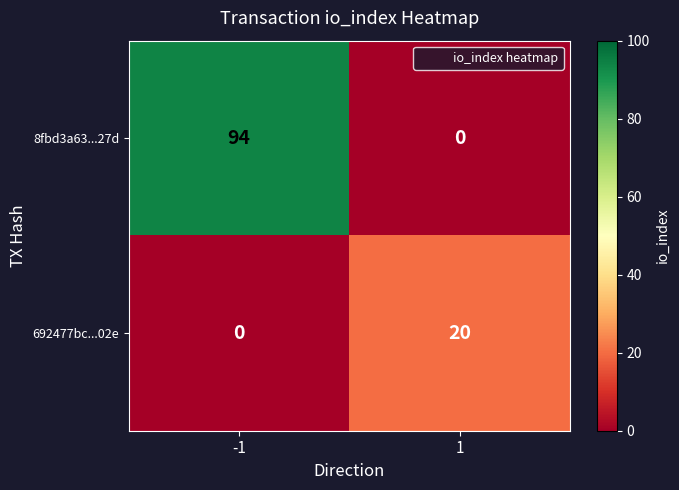

Reading left to right, extract all data points from this chart.

8fbd3a63...27d: -1=94	1=0
692477bc...02e: -1=0	1=20